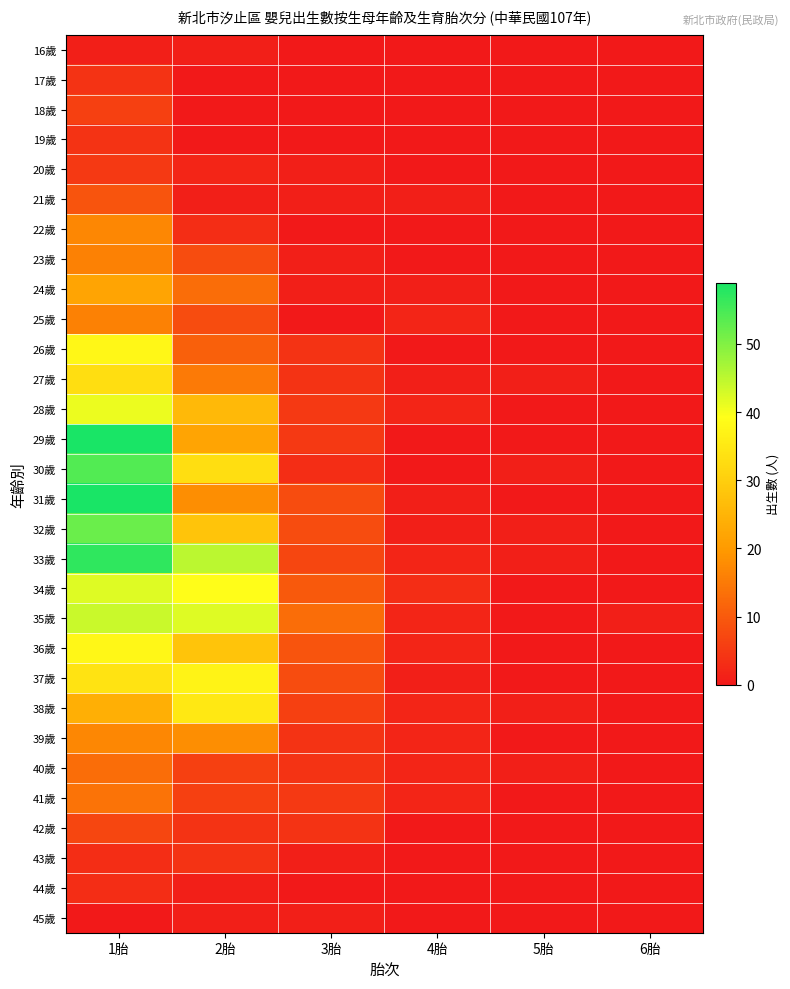

List the series in order of their peak value, lowest first.

16歲, 45歲, 44歲, 17歲, 19歲, 43歲, 20歲, 18歲, 42歲, 21歲, 40歲, 41歲, 23歲, 25歲, 22歲, 39歲, 24歲, 27歲, 38歲, 37歲, 26歲, 36歲, 28歲, 34歲, 35歲, 32歲, 30歲, 33歲, 29歲, 31歲